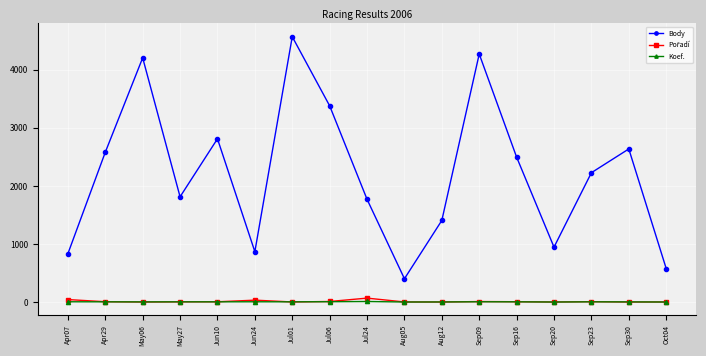

The value of Body at May06 is 4206. True or false?

True